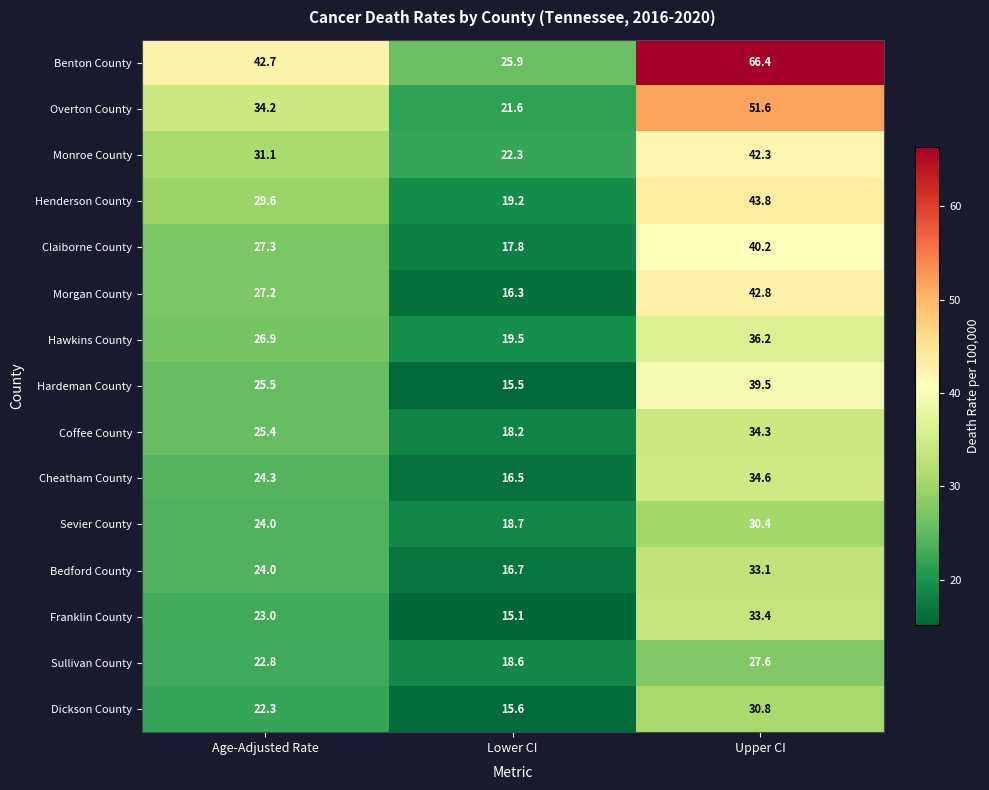

Between Lower CI and Upper CI, which series saw the biggest shift?

Benton County